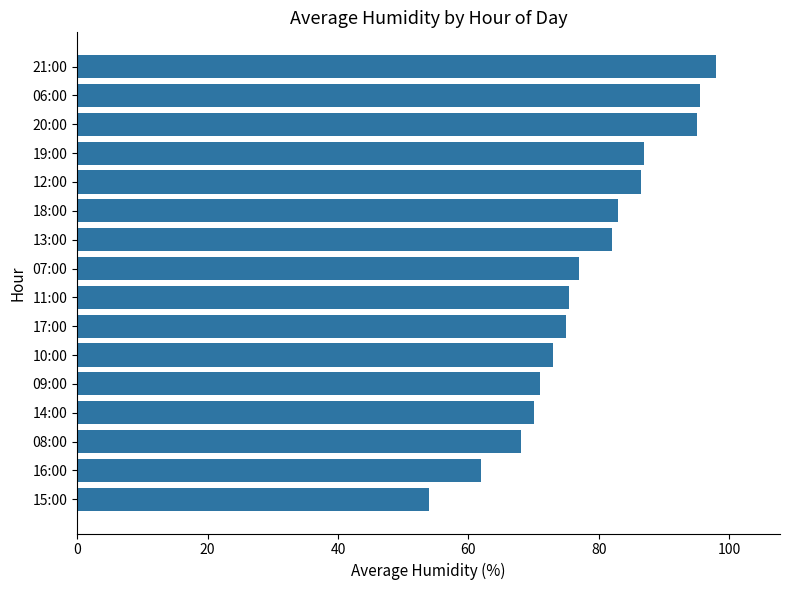

Which category has the highest value across all series?

21:00